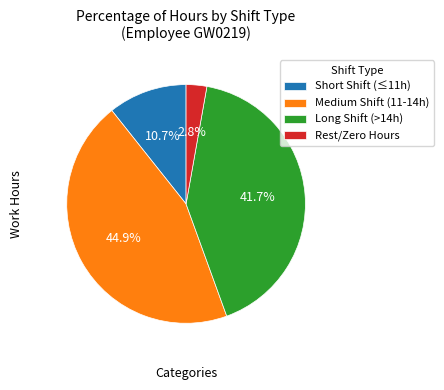

How many slices are in this pie chart?

4